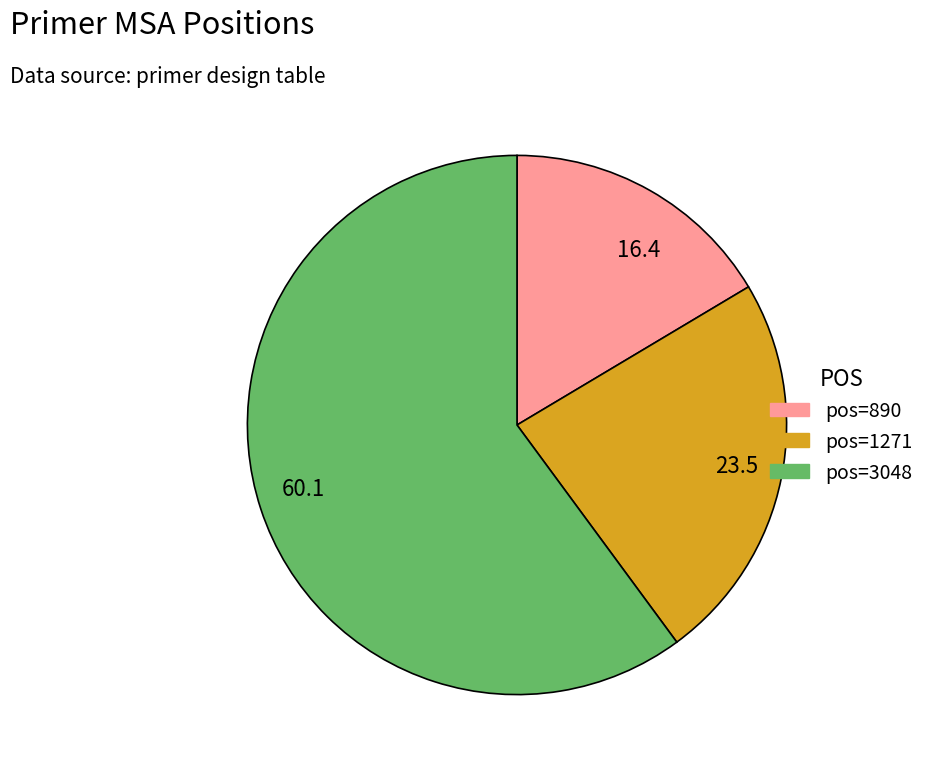

True or false: 16.4 accounts for 16% of the total.

True